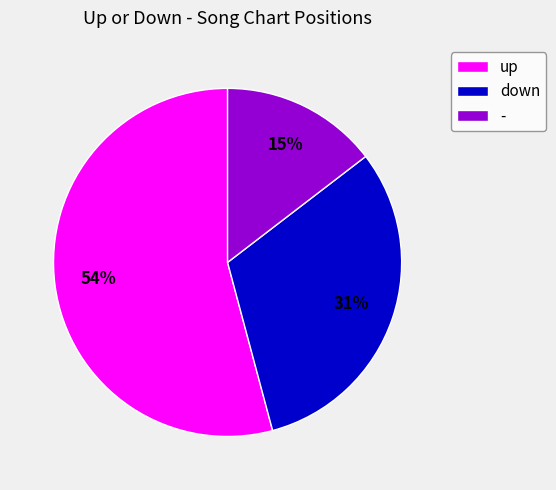

What is the smallest slice in the pie chart?

-